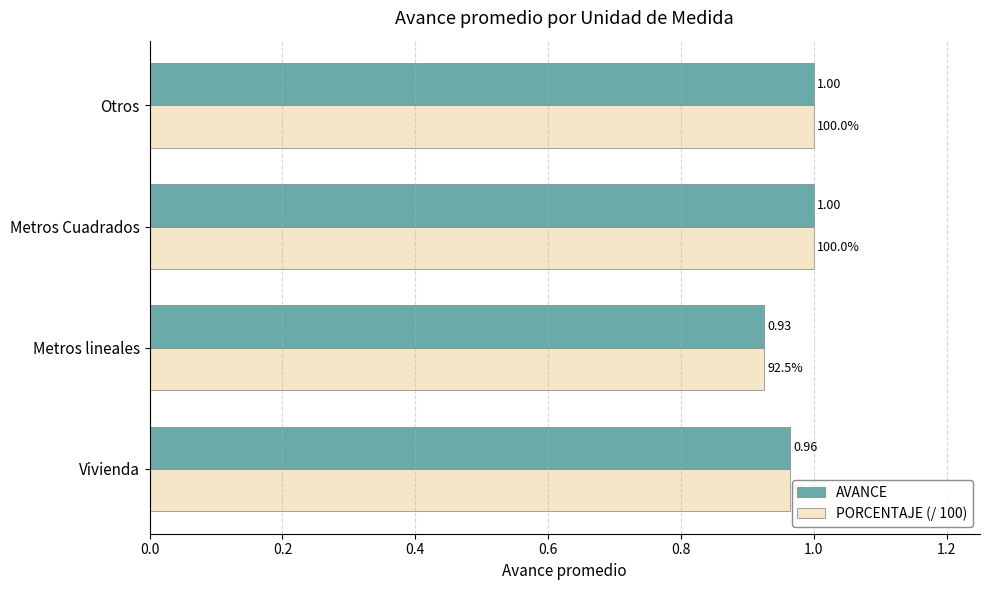

What is the difference between the maximum and minimum values in the PORCENTAJE (/ 100) series?

0.1